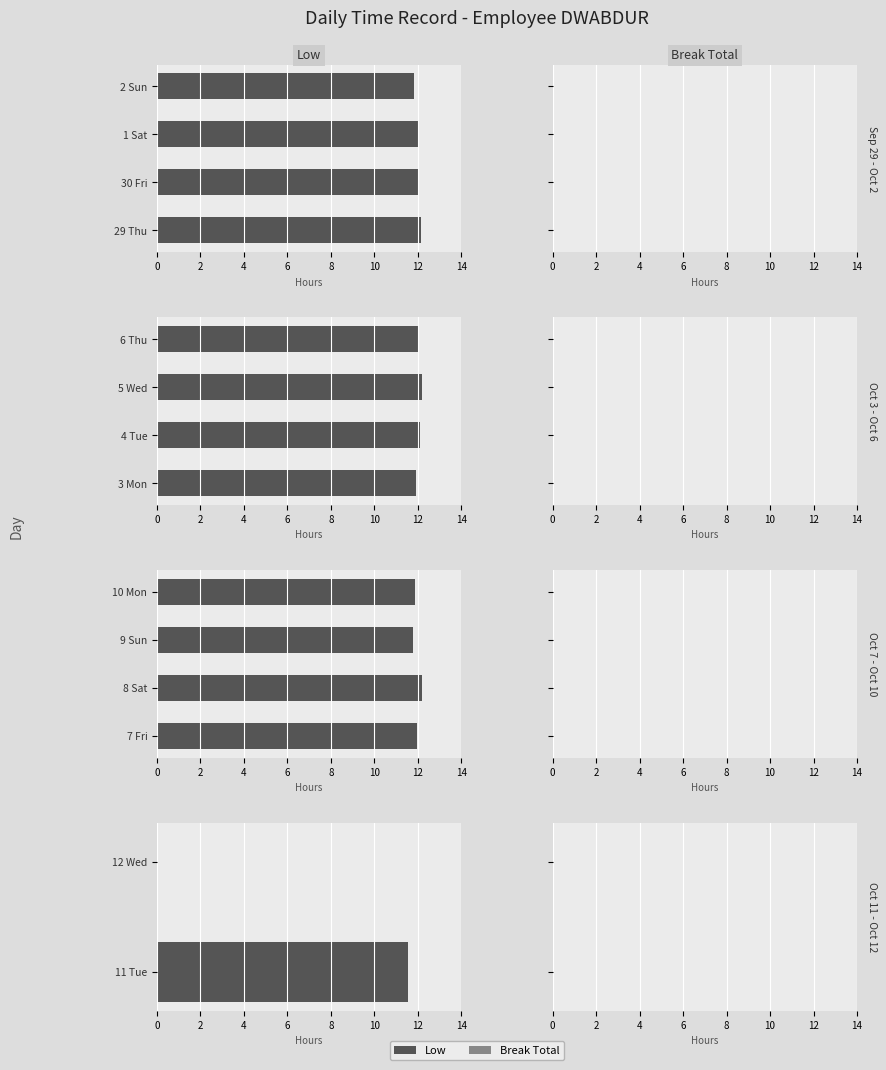

What is the value of the Break Total bar at the 1st from the left?

0.6